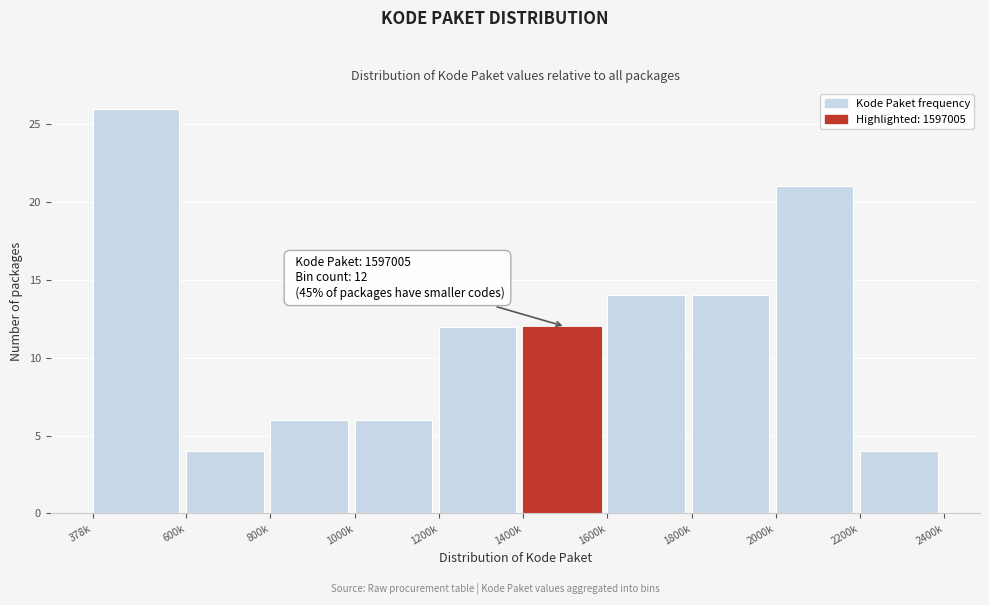

Reading left to right, transcribe all the data shown in this chart.

378k=26	600k=4	800k=6	1000k=6	1200k=12	1400k=12	1600k=14	1800k=14	2000k=21	2200k=4